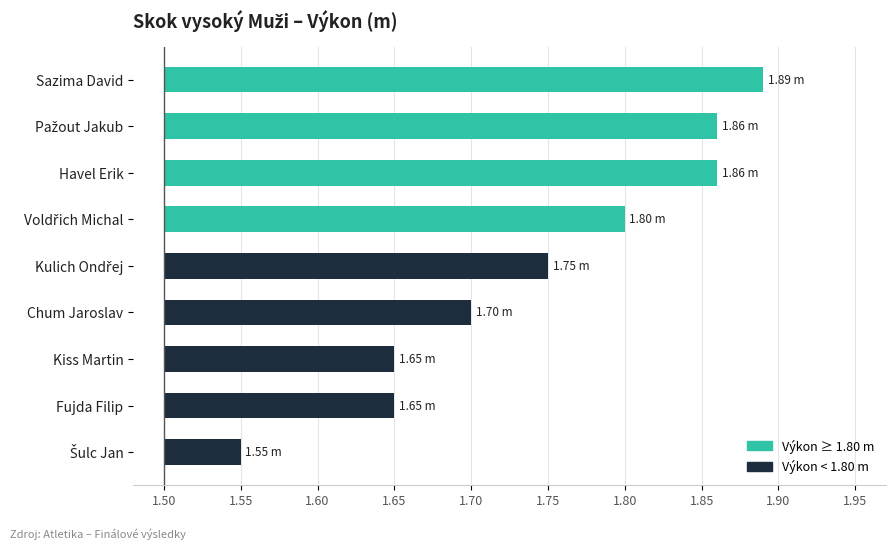

Does the chart contain stacked bars?

No